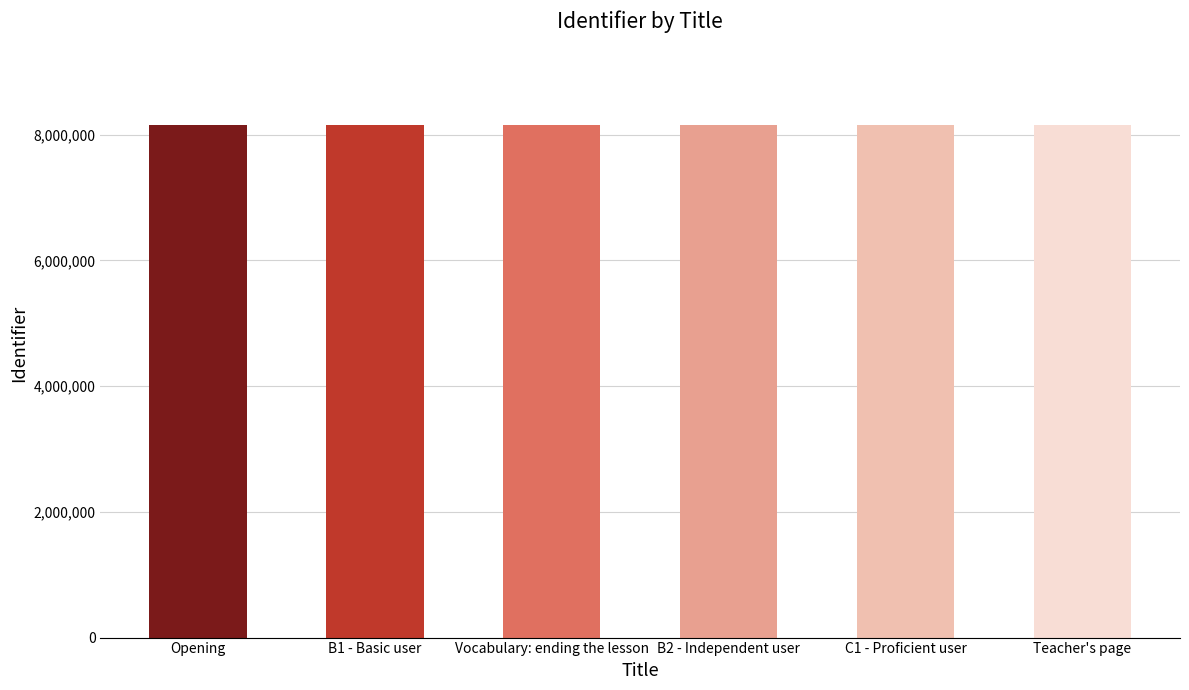

What value does the data have at Vocabulary: ending the lesson?

8148871